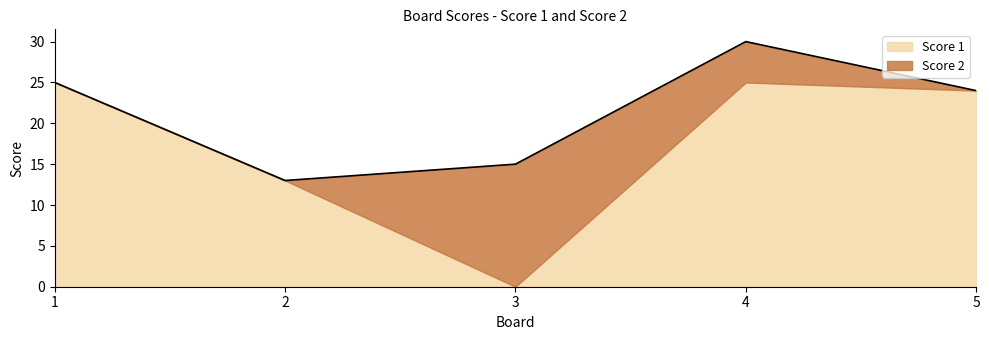

Does the chart display data point markers on the line(s)?

No